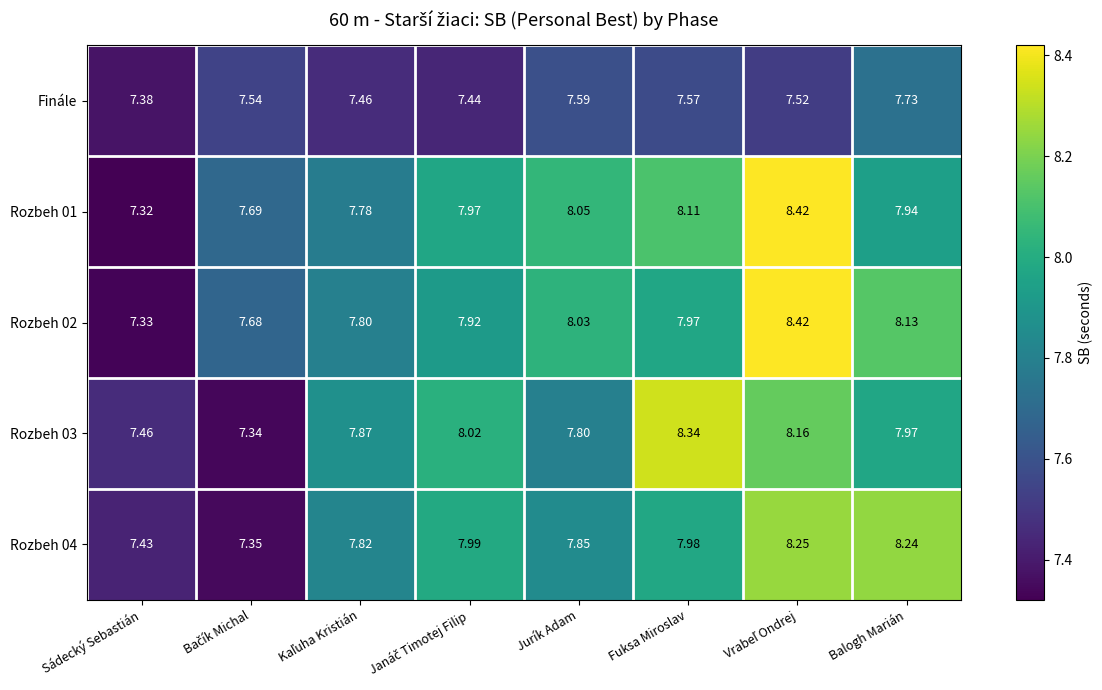

How many categories are shown in the chart?

8